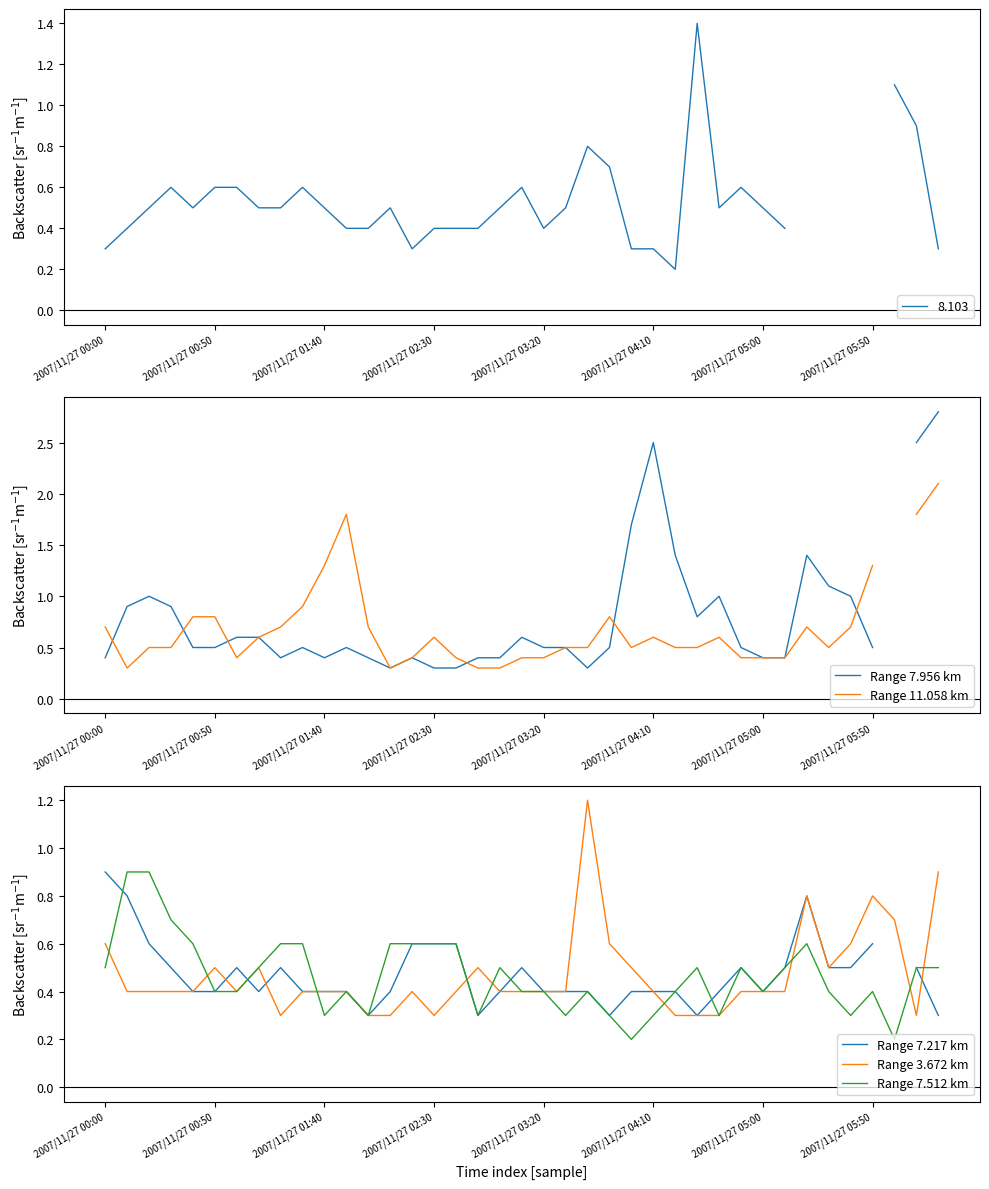

The Range 3.672 km series shows 0.2 at 2007/11/27 01:40. True or false?

False